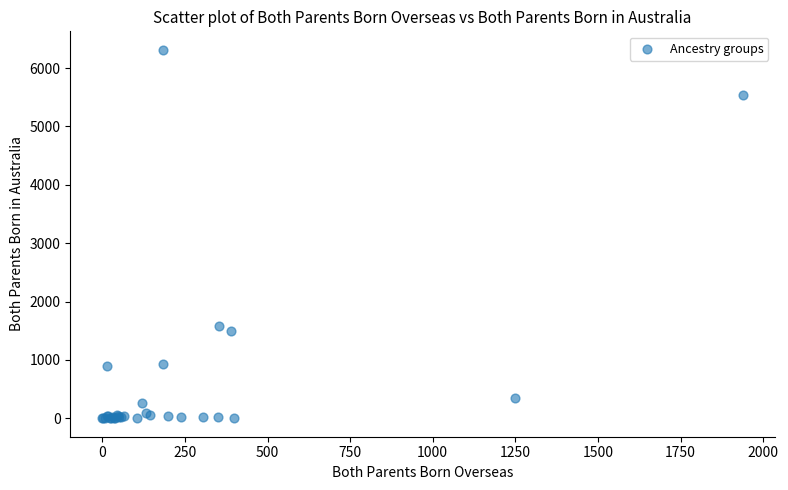

What Y value in the scatter plot is closest to 3157?

1579